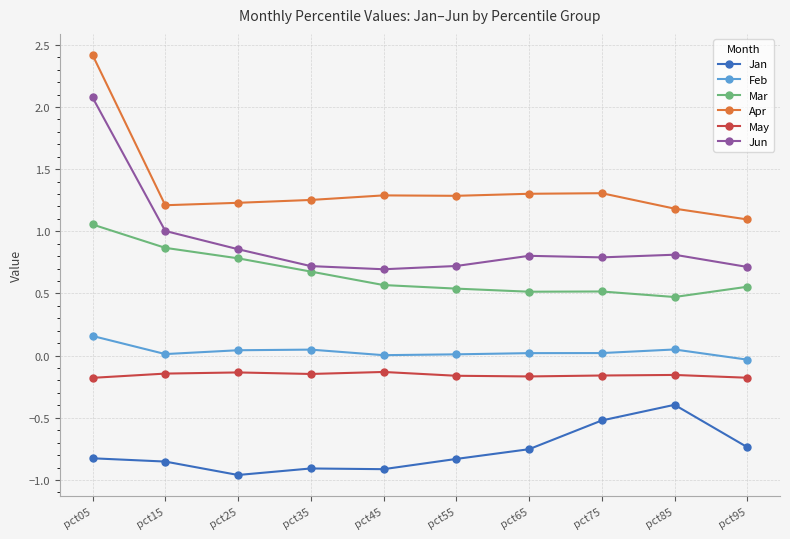

What is the sum of all Mar values?

6.5